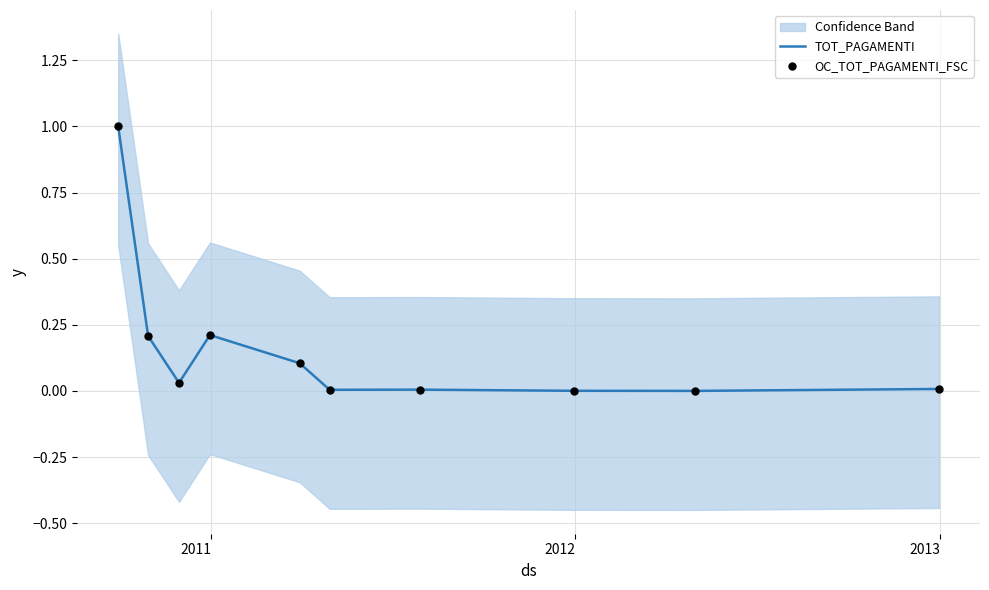

Is the value of OC_TOT_PAGAMENTI_FSC at 8 greater than the value of TOT_PAGAMENTI at 2012?

No